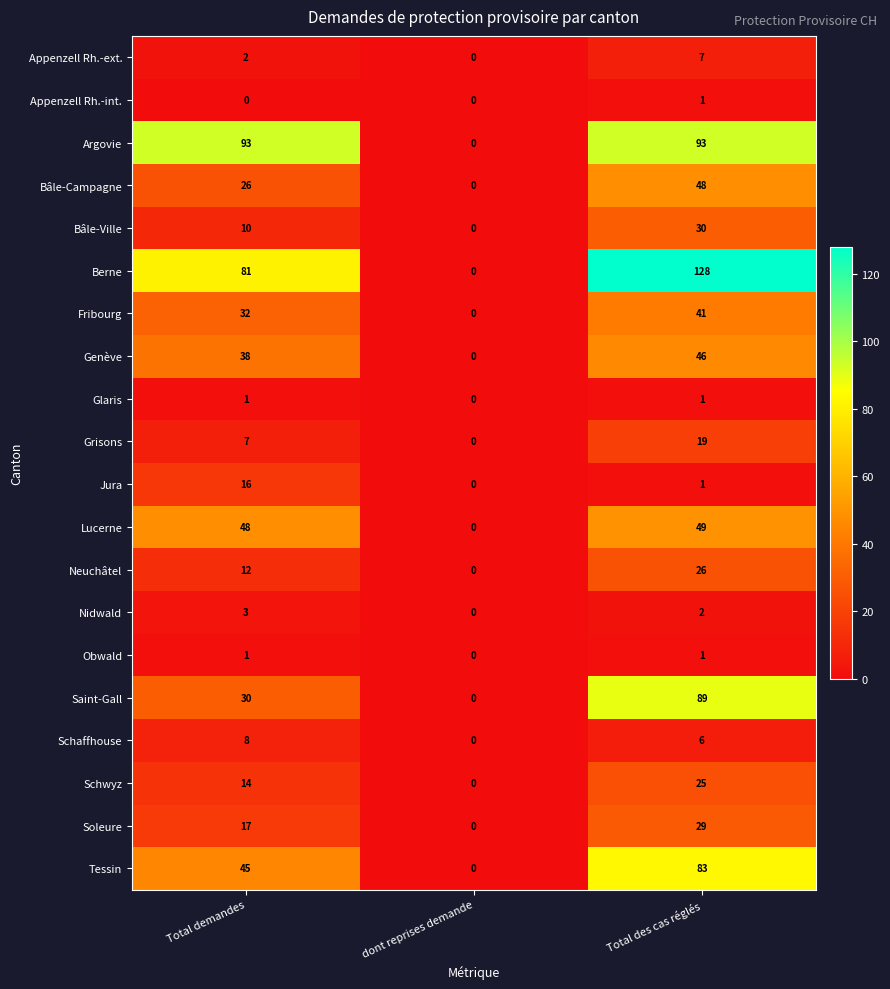

Which series changed the most between dont reprises demande and Total des cas réglés?

Berne